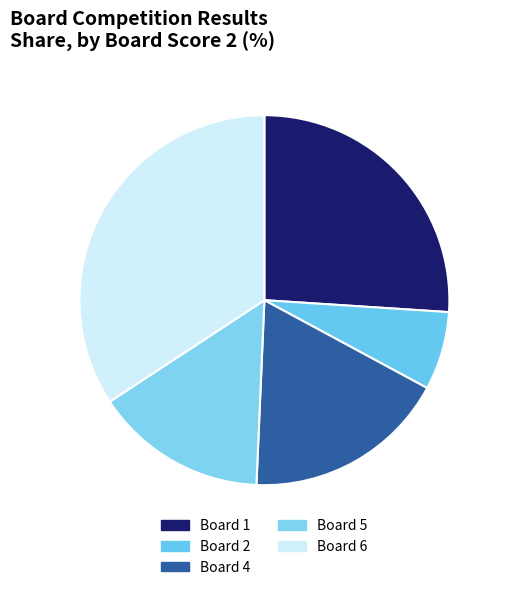

Which slice is the largest?

Board 6